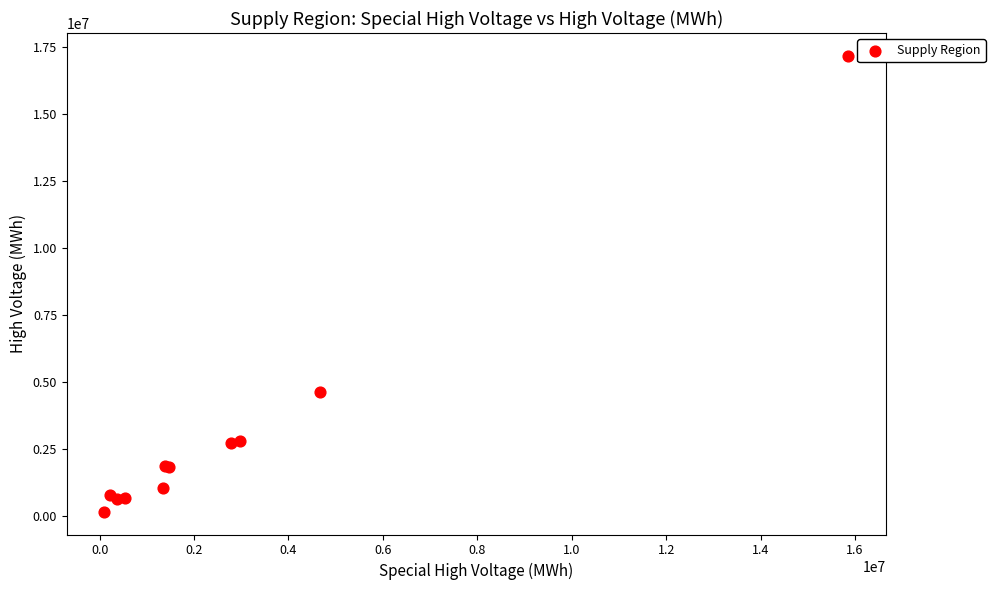

What Y value in the scatter plot is closest to 8673594?

4634479